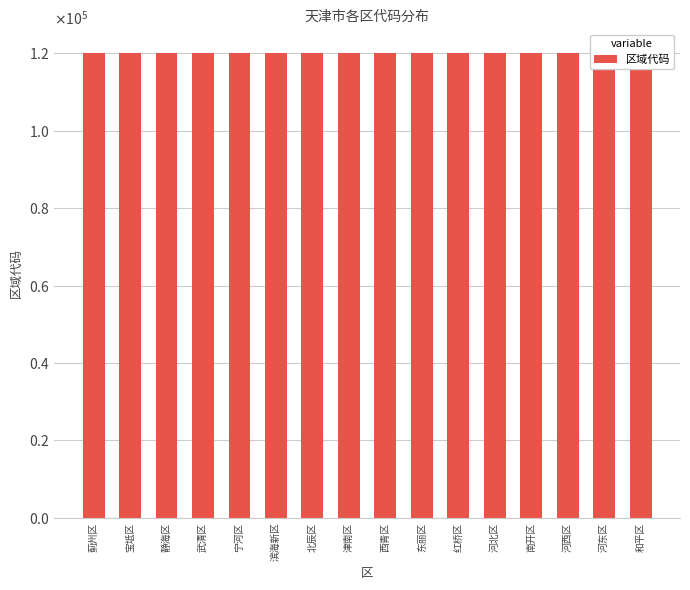

Rank the categories by value from highest to lowest.

蓟州区, 宝坻区, 静海区, 武清区, 宁河区, 滨海新区, 北辰区, 津南区, 西青区, 东丽区, 红桥区, 河北区, 南开区, 河西区, 河东区, 和平区